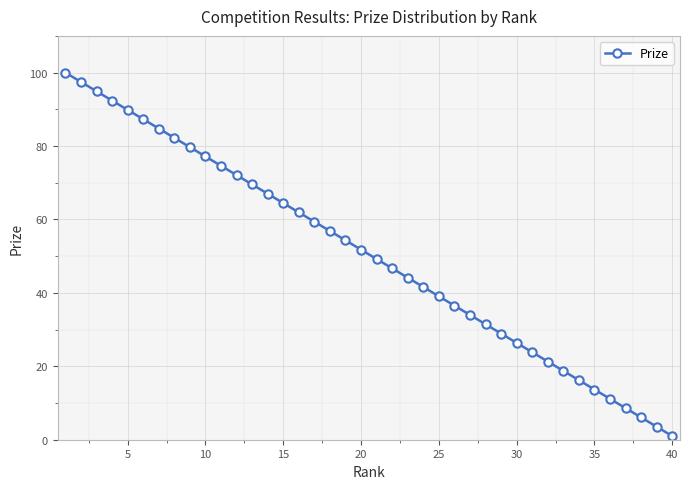

True or false: there are more than 2 points higher than both neighbors.

False